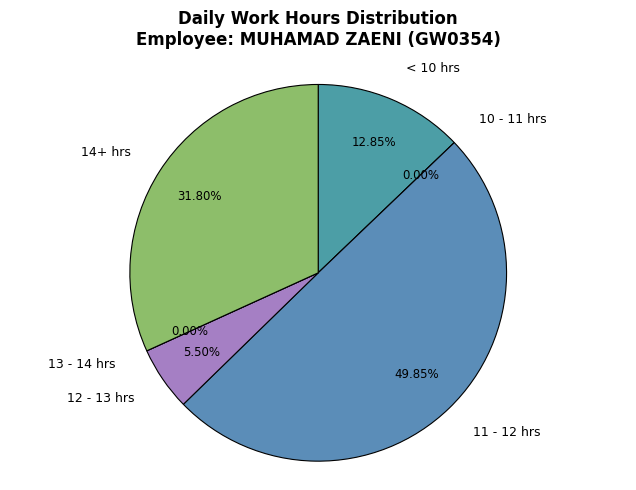

The Day 8 slice represents 1% of the pie. True or false?

False